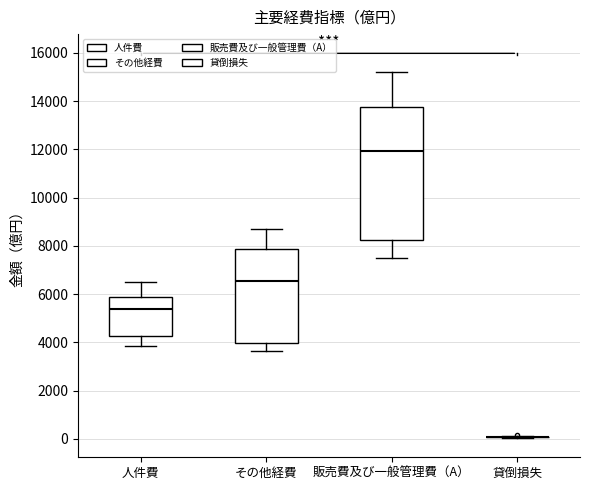

Where does the median line of the box for 販売費及び一般管理費（A） sit on the y-axis? The values are not printed on the chart, so give them approximately, as read against the axis.

12000